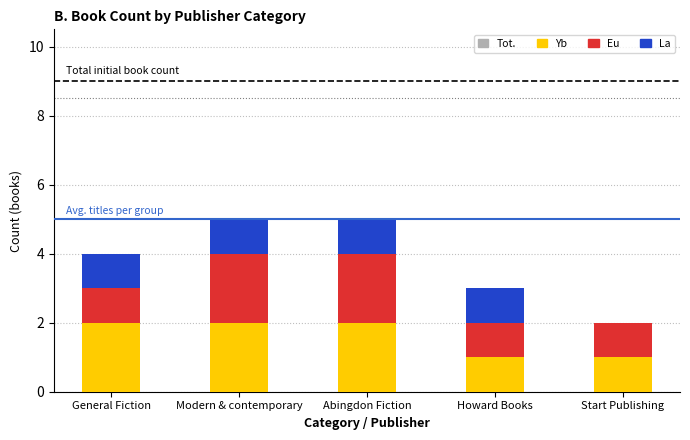

How many Yb values are between 1 and 2?

5